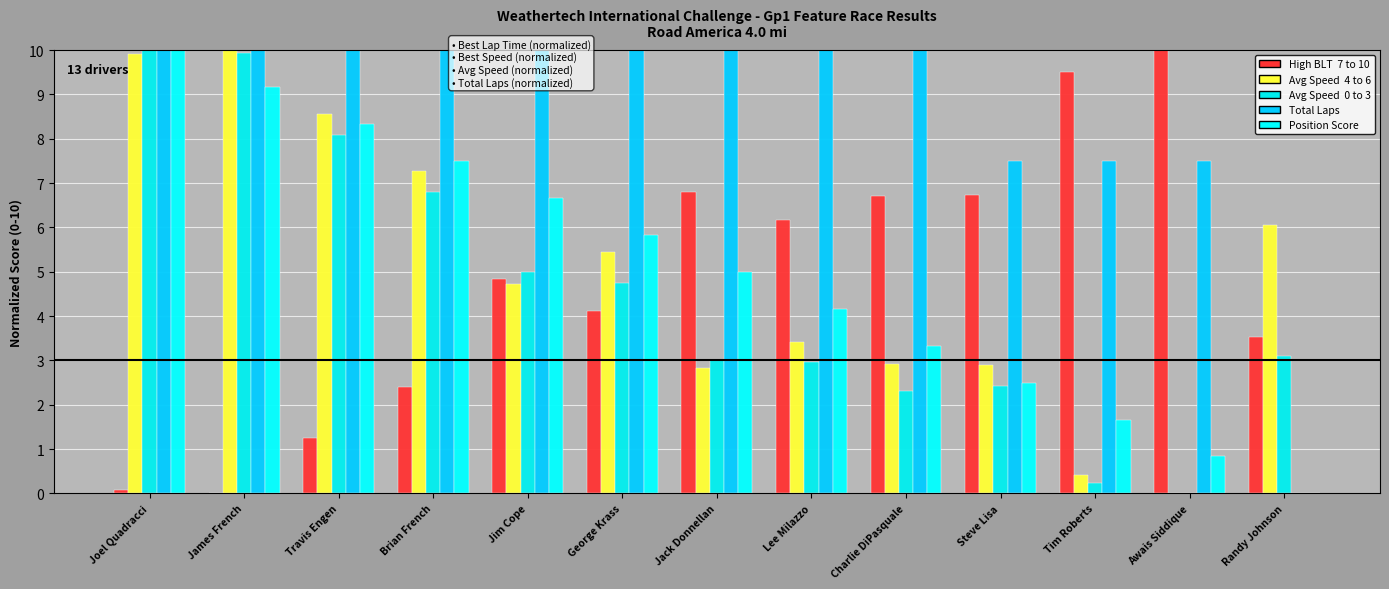

What is the total value across all series at Awais Siddique?

18.3